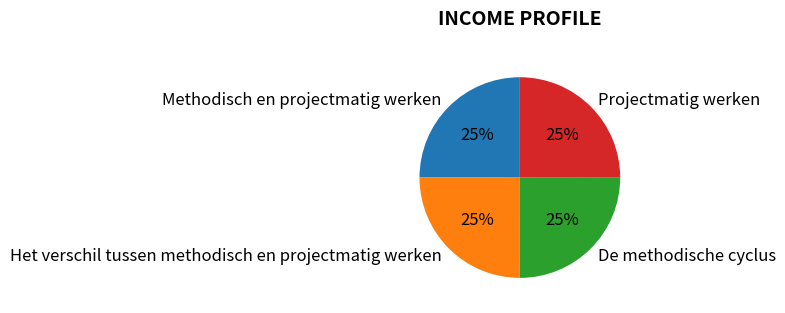

Approximately how many times larger is the value at Projectmatig werken compared to Het verschil tussen methodisch en projectmatig werken?

1.0